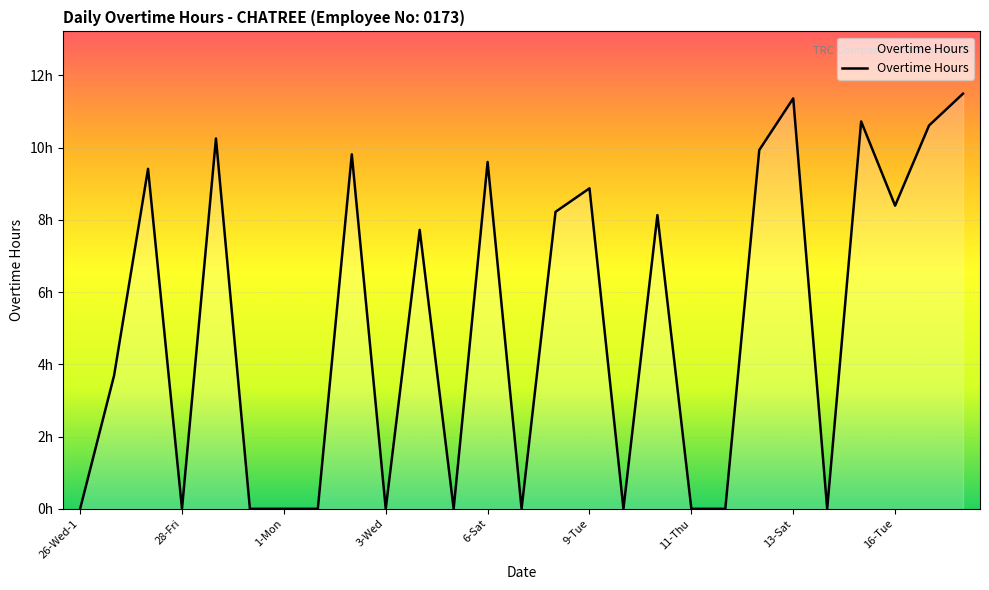

Is this an area chart (filled region under the line)?

Yes